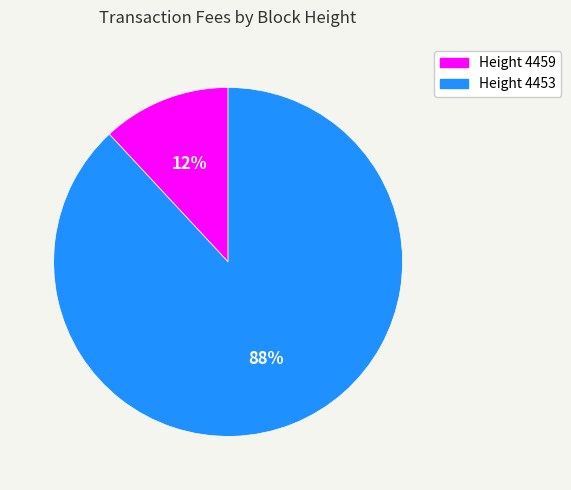

How many slices are in this pie chart?

2